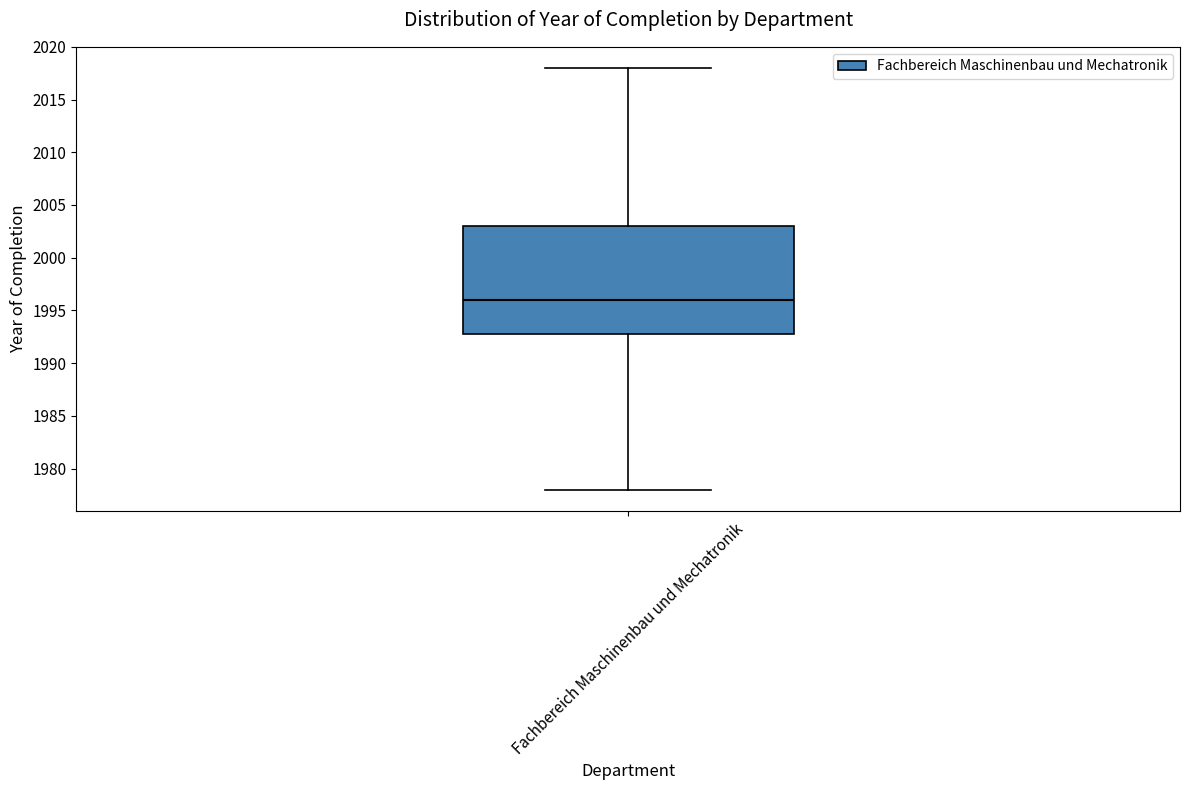

Transcribe this box plot: give where the median line is, the range the box spans, and where the two whiskers end, as read against the y-axis. The values are not printed on the chart, so give them approximately, as read against the axis.

median 1996, box 1993 to 2003, whiskers 1978 to 2018